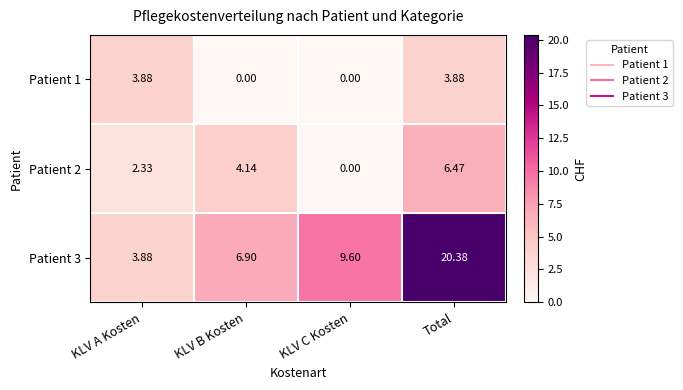

How many series are shown in this chart?

3